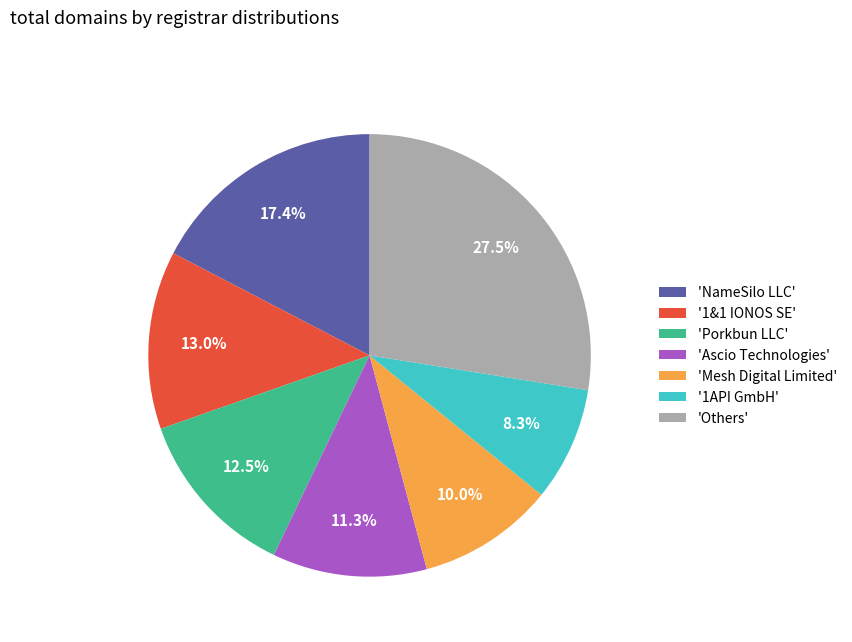

What is the smallest slice in the pie chart?

'1API GmbH'